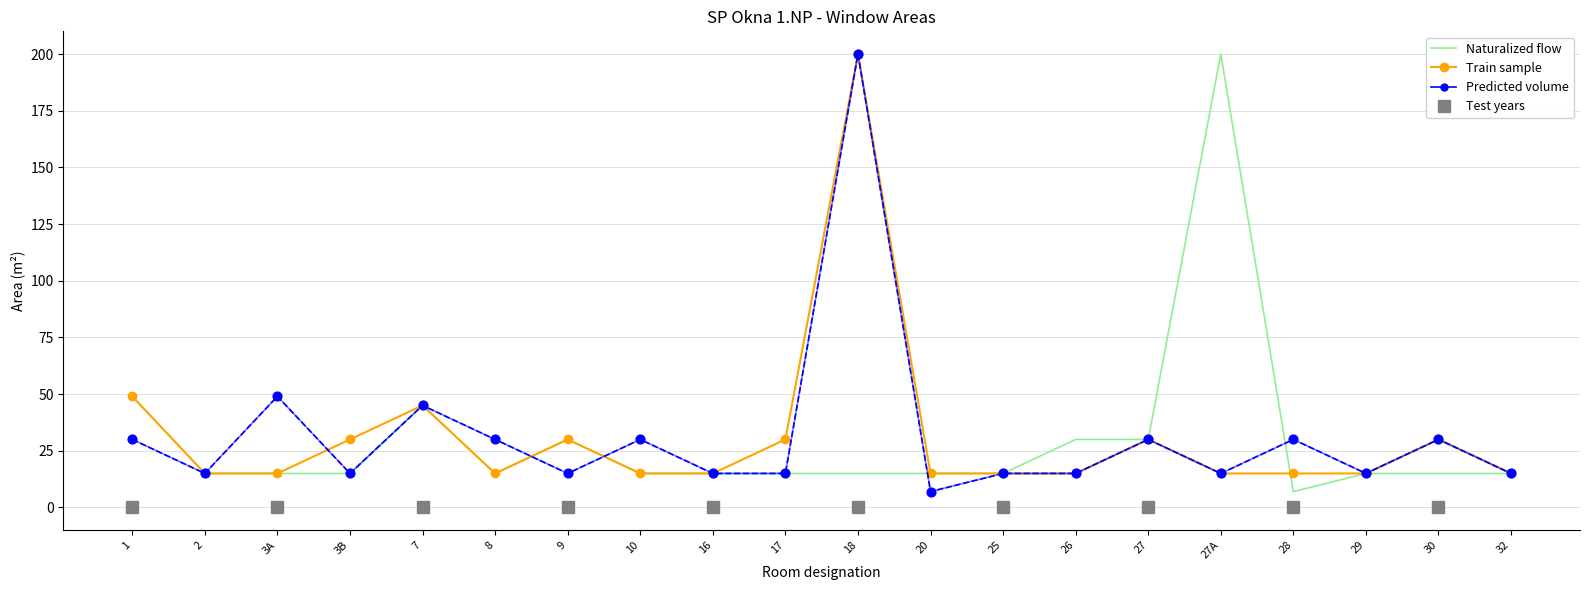

Which series contains the highest Y value?

Naturalized flow